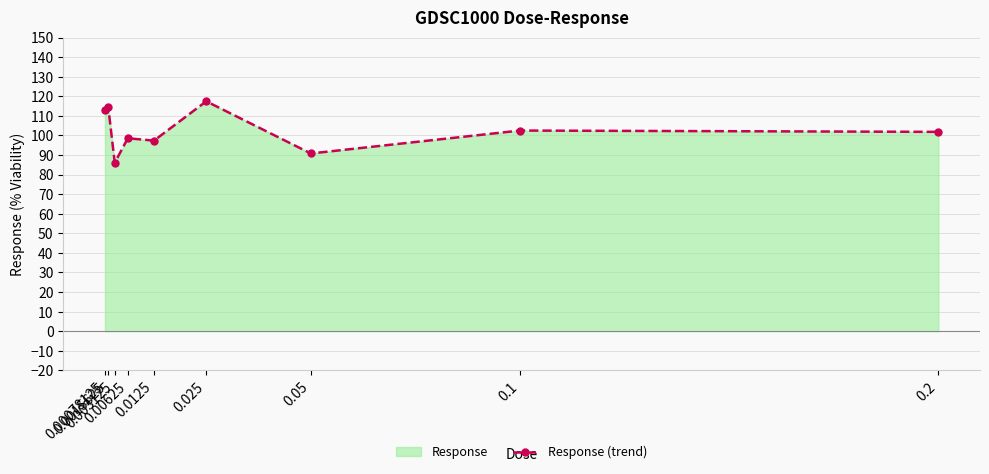

Rank the categories by value from highest to lowest.

0.025, 0.0015625, 0.00078125, 0.1, 0.2, 0.00625, 0.0125, 0.05, 0.003125